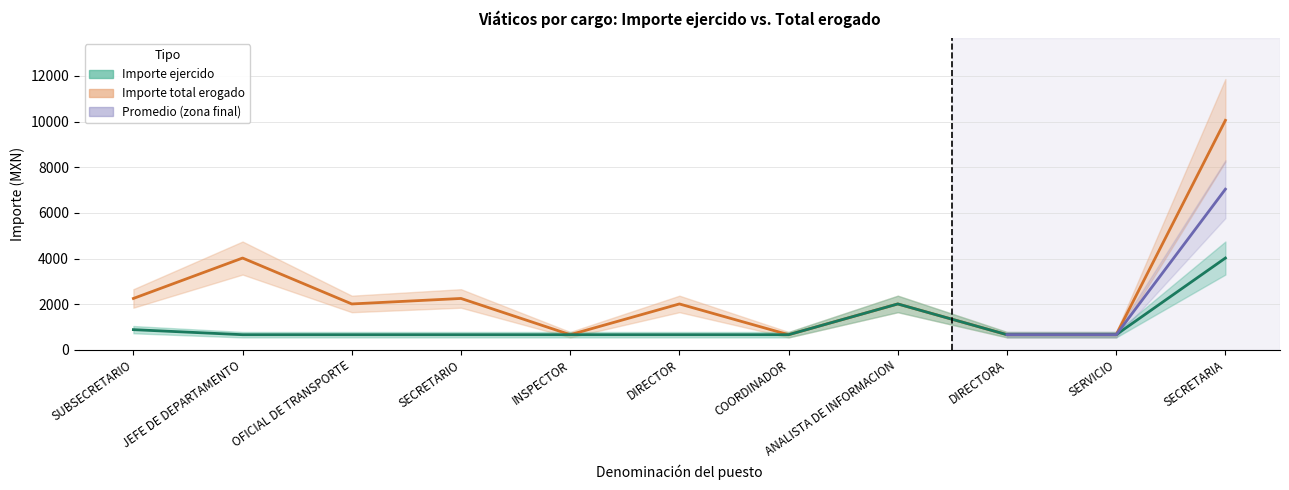

How many data points in Importe total erogado (col_28) are above 2011?

4